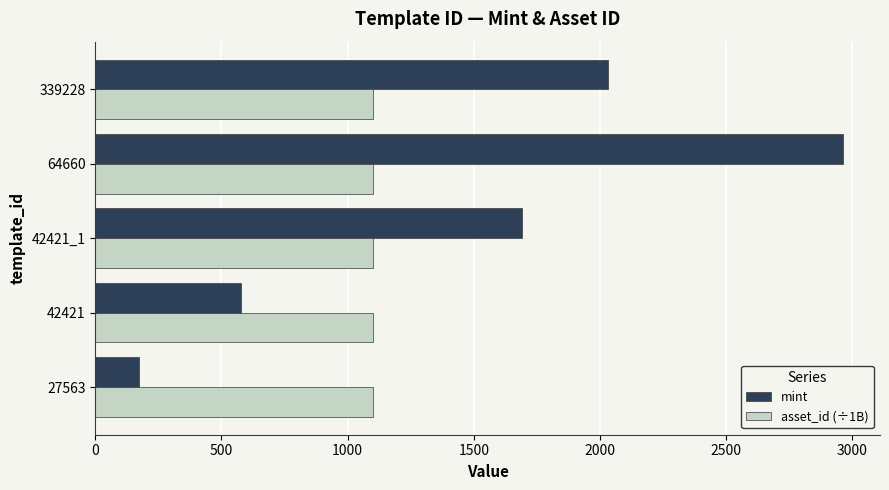

List the series in order of their overall mean, highest first.

mint, asset_id (÷1B)